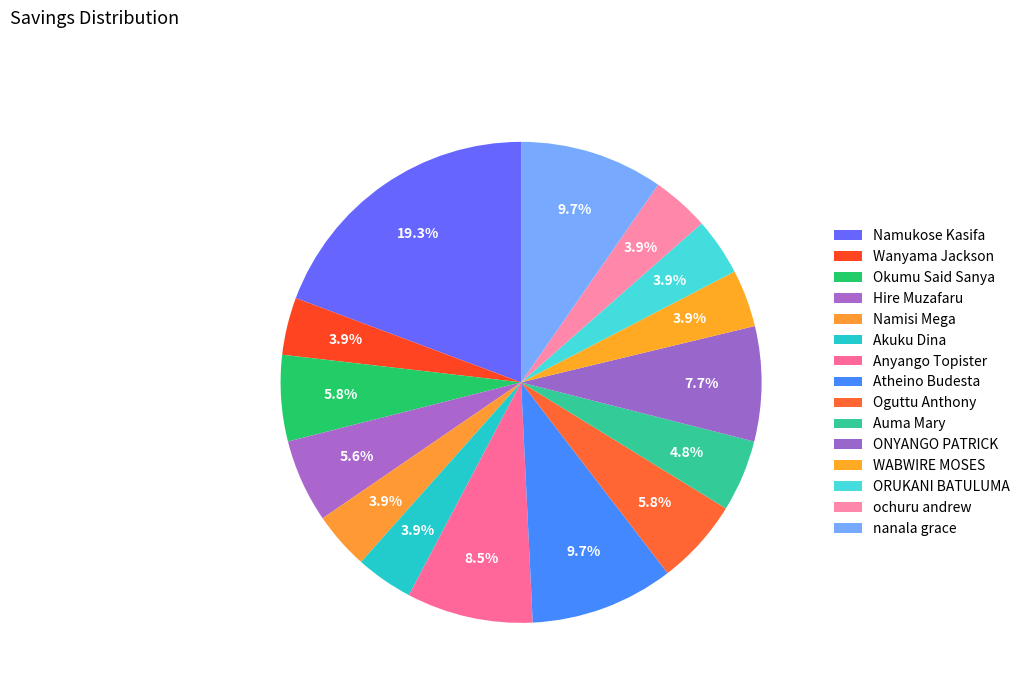

What percentage do nanala grace and ORUKANI BATULUMA together represent?

13.5%